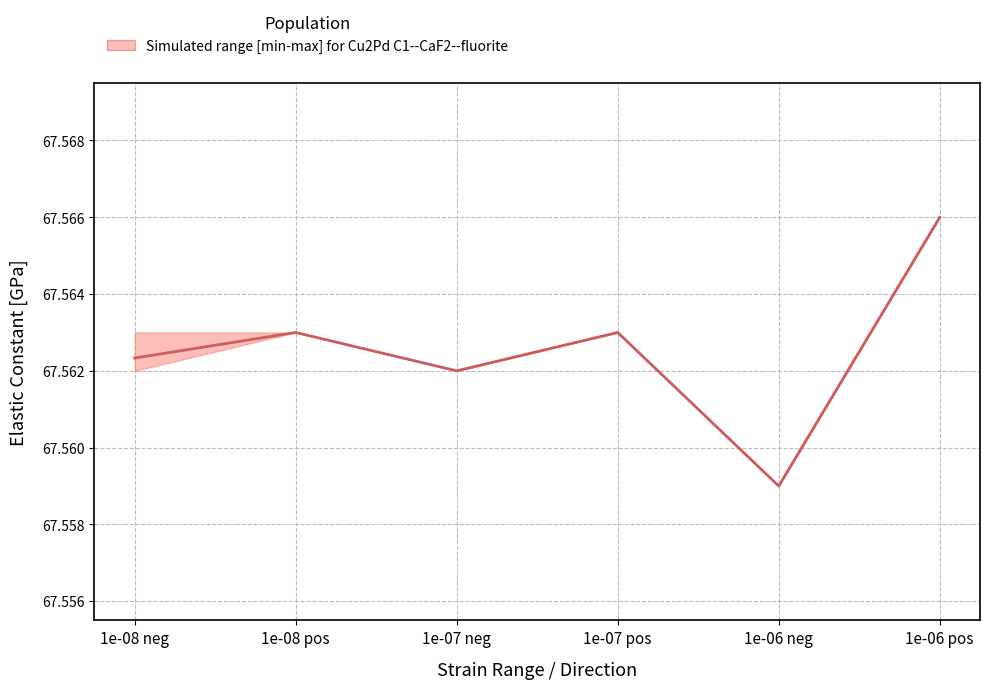

List the labels in order of value, smallest first.

1e-06 neg, 1e-07 neg, 1e-08 neg, 1e-08 pos, 1e-07 pos, 1e-06 pos